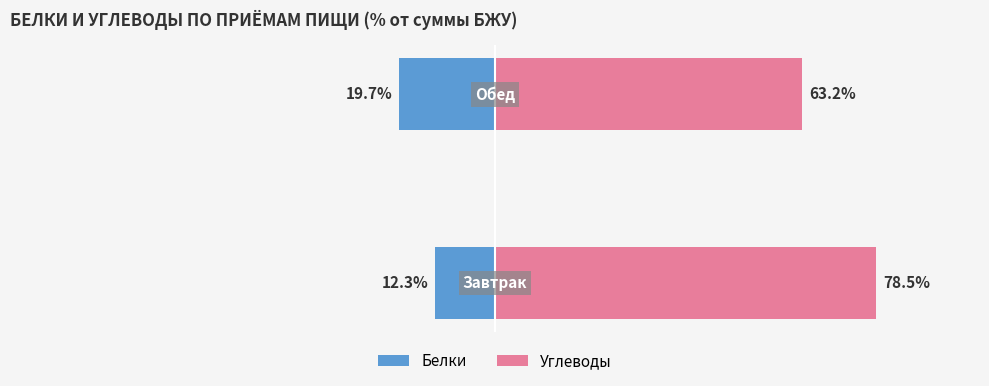

How many bars are there in each group?

2